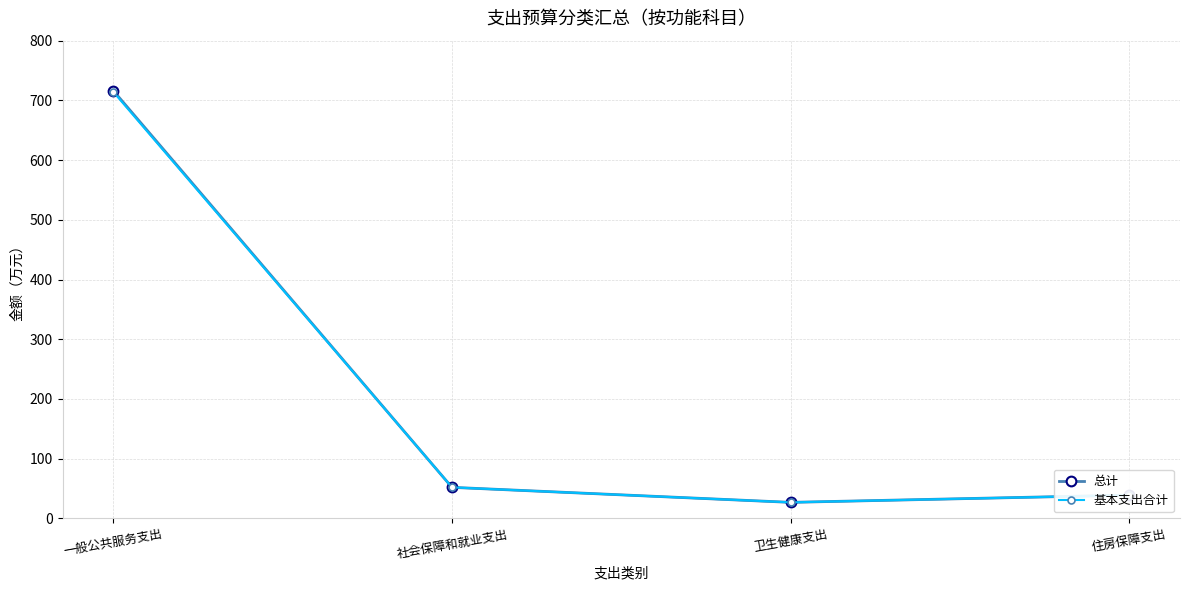

Between 社会保障和就业支出 and 一般公共服务支出, which is larger?

一般公共服务支出